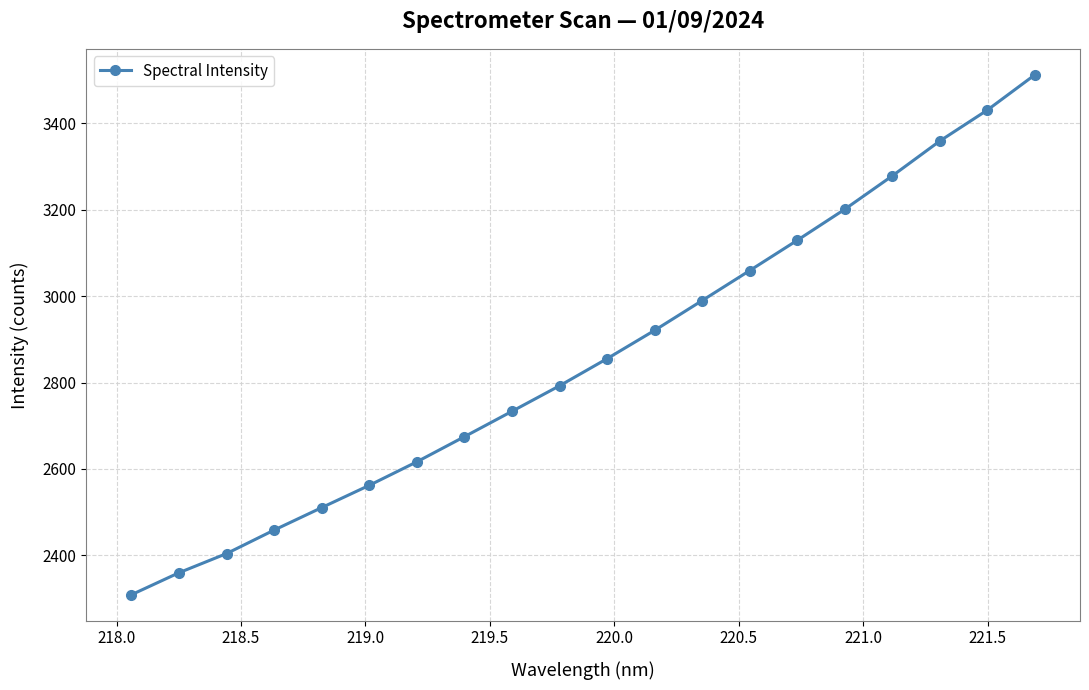

True or false: there are more than 0 points higher than both neighbors.

False